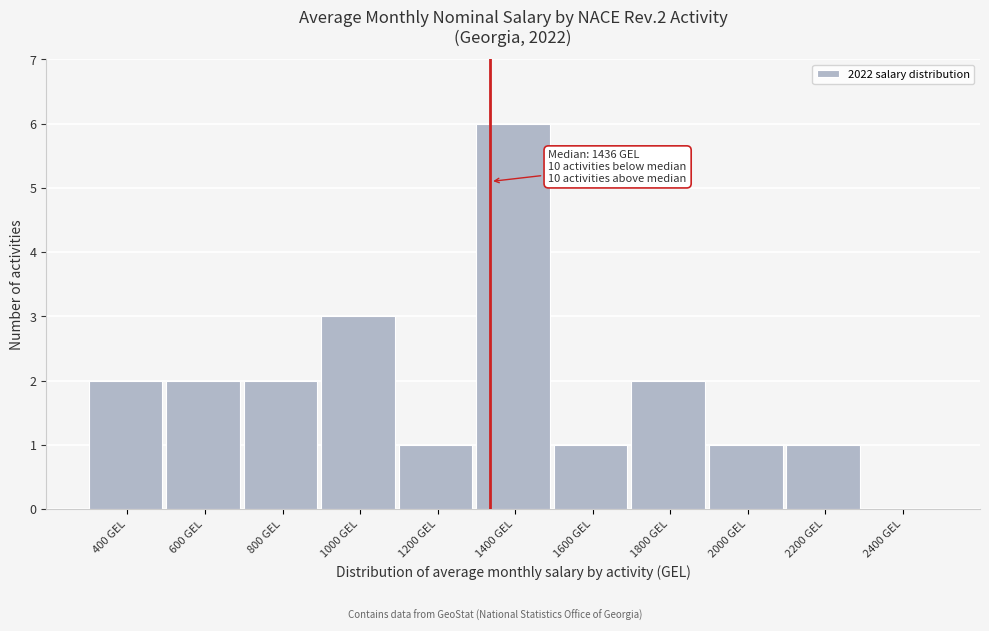

Reading left to right, what are all the values shown in this chart?

400 GEL=2	600 GEL=2	800 GEL=2	1000 GEL=3	1200 GEL=1	1400 GEL=6	1600 GEL=1	1800 GEL=2	2000 GEL=1	2200 GEL=1	2400 GEL=0